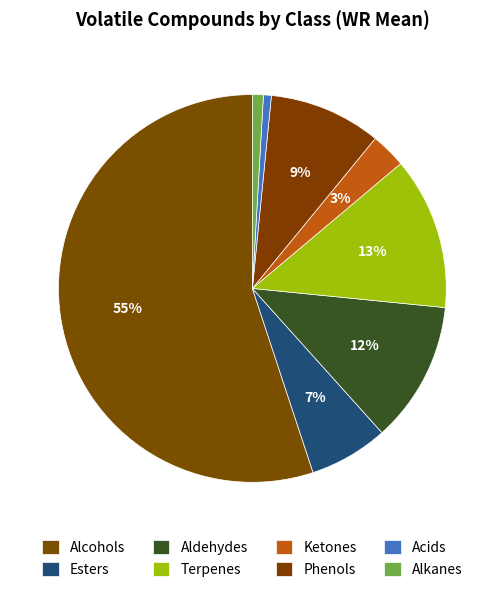

Which has a higher value, Terpenes or Phenols?

Terpenes